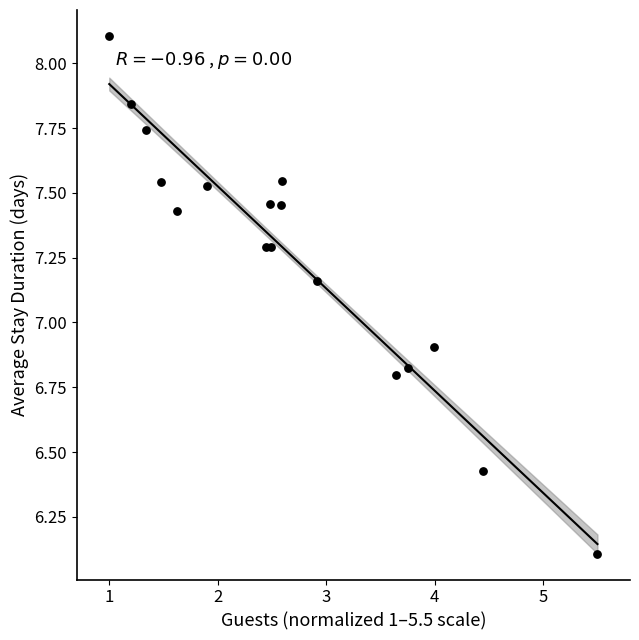

What Y value in the scatter plot is closest to 7?

6.9